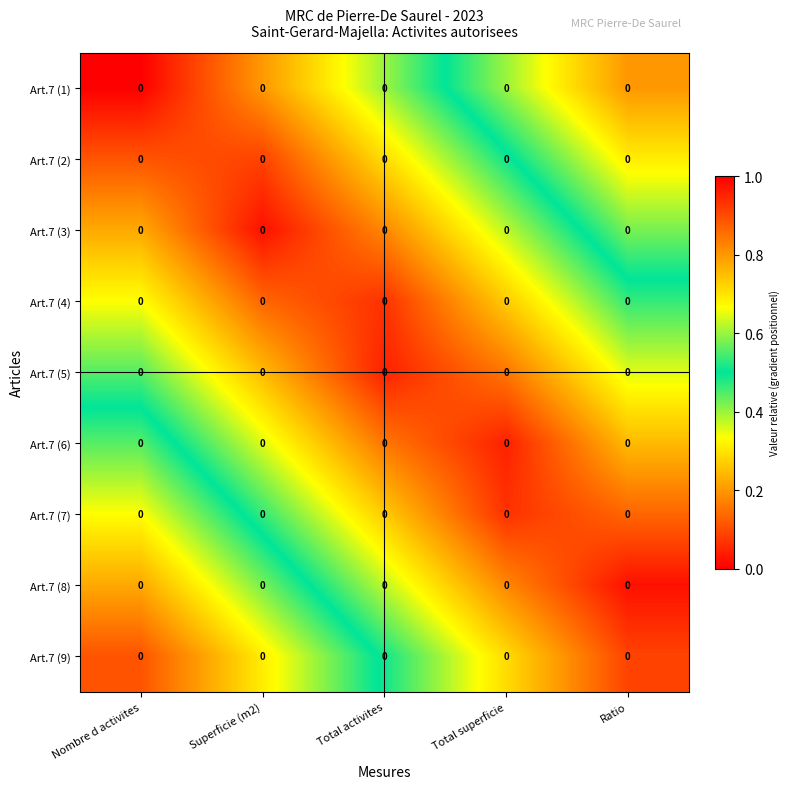

The Art.7 (2) series shows 0.1 at Superficie (m2). True or false?

False